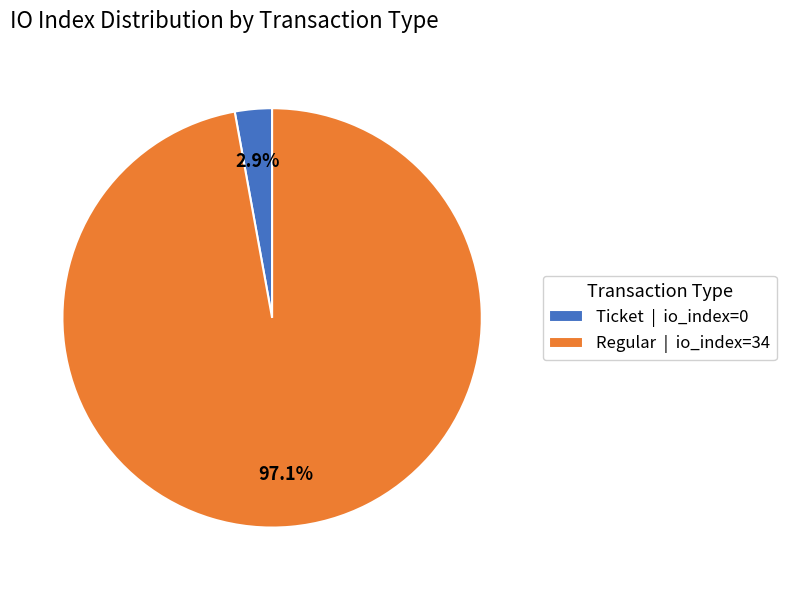

Which has a higher value, Ticket | io_index=0 or Regular | io_index=34?

Regular | io_index=34